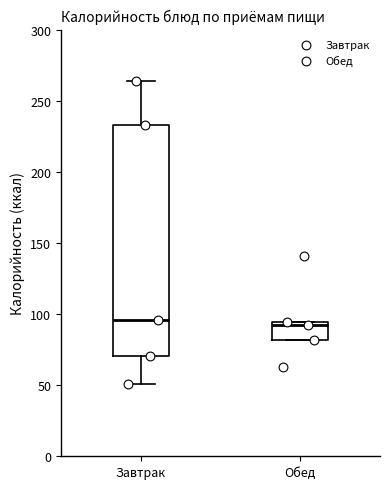

Comparing the boxes themselves (not the whiskers), which one is the tallest?

Завтрак